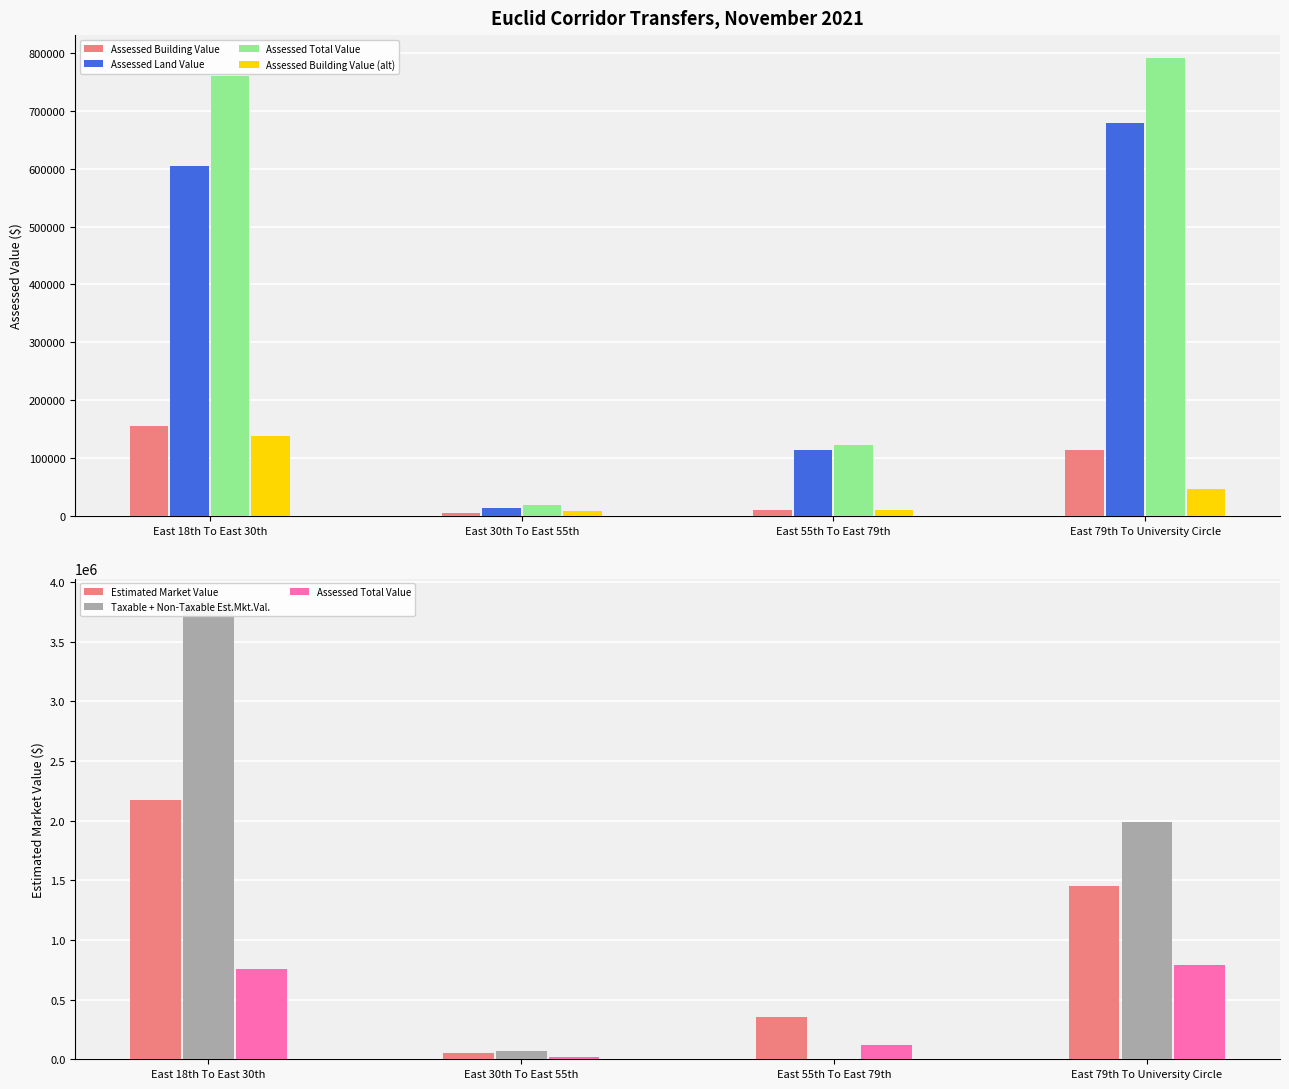

What is the value of the Assessed Building Value (alt) bar at the 4th from the left?

46550